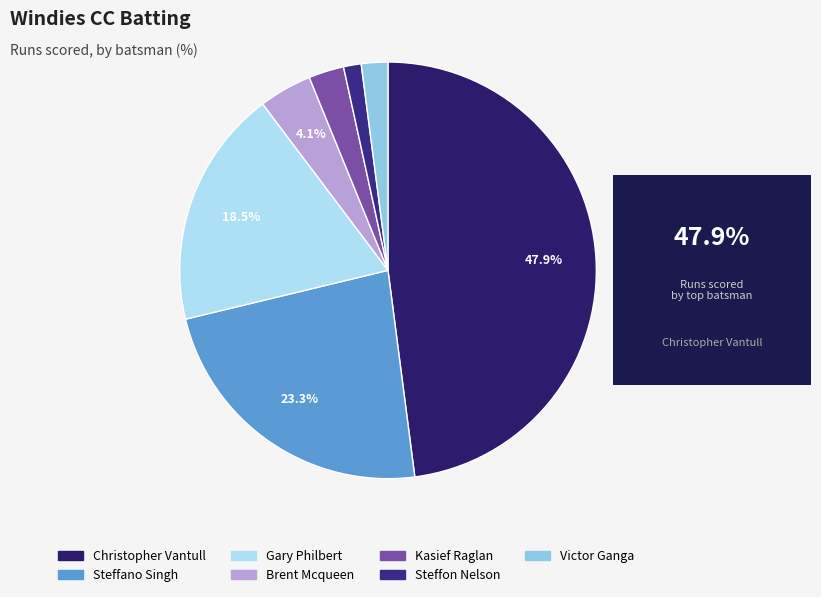

Count the number of slices in the pie.

7